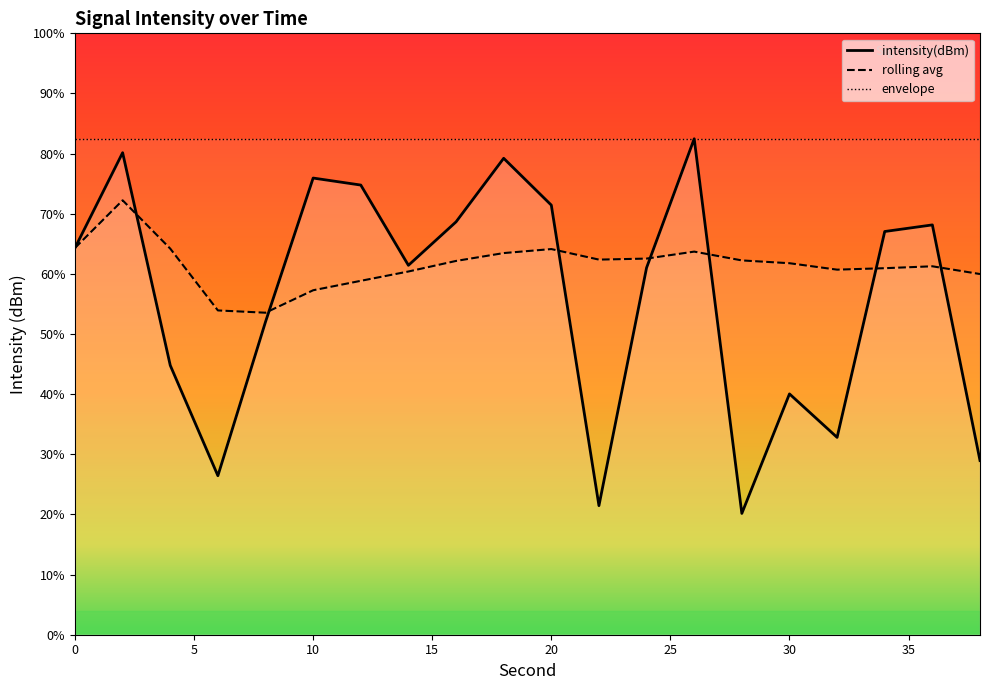

List the series in order of their peak value, lowest first.

rolling avg, intensity(dBm), envelope